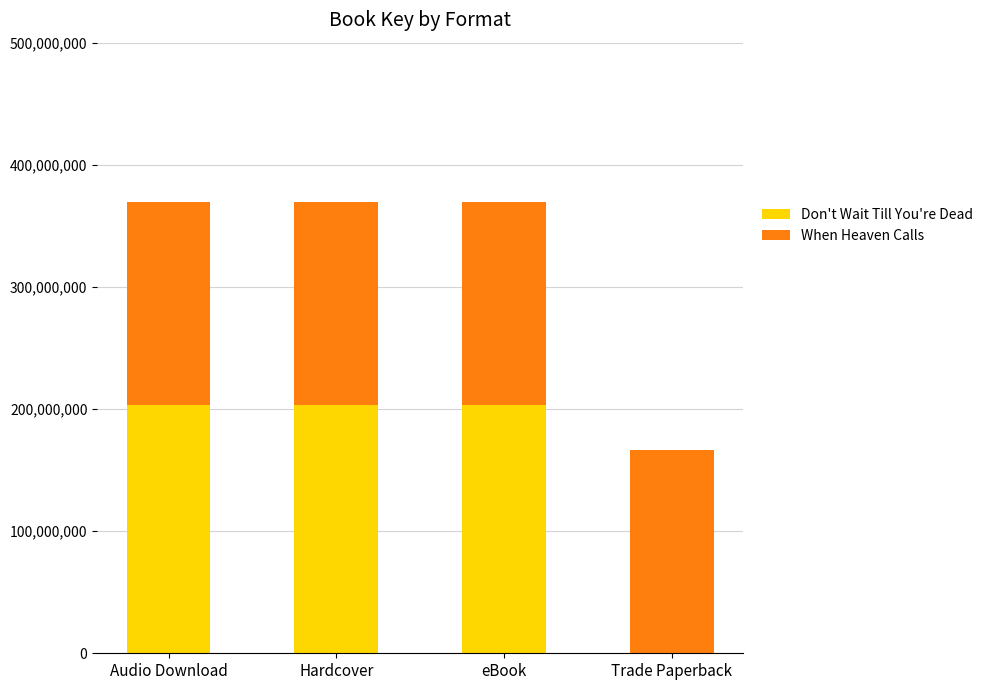

Reading left to right, what are the values for Don't Wait Till You're Dead?

Audio Download=203040740	Hardcover=203040740	eBook=203040740	Trade Paperback=0